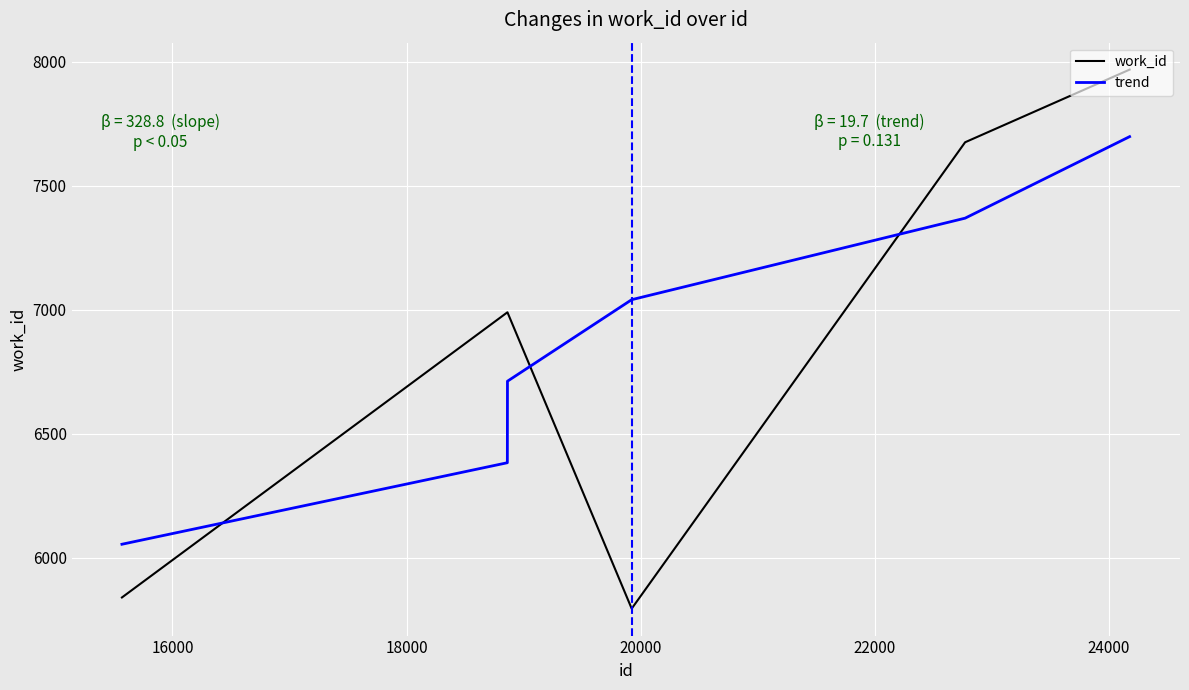

Reading left to right, list all the values displayed in this chart.

work_id: 5840.0	6990.0	6990.0	5795.0	7676.0	7969.0
trend: 6054.7	6383.5	6712.3	7041.1	7369.9	7698.7